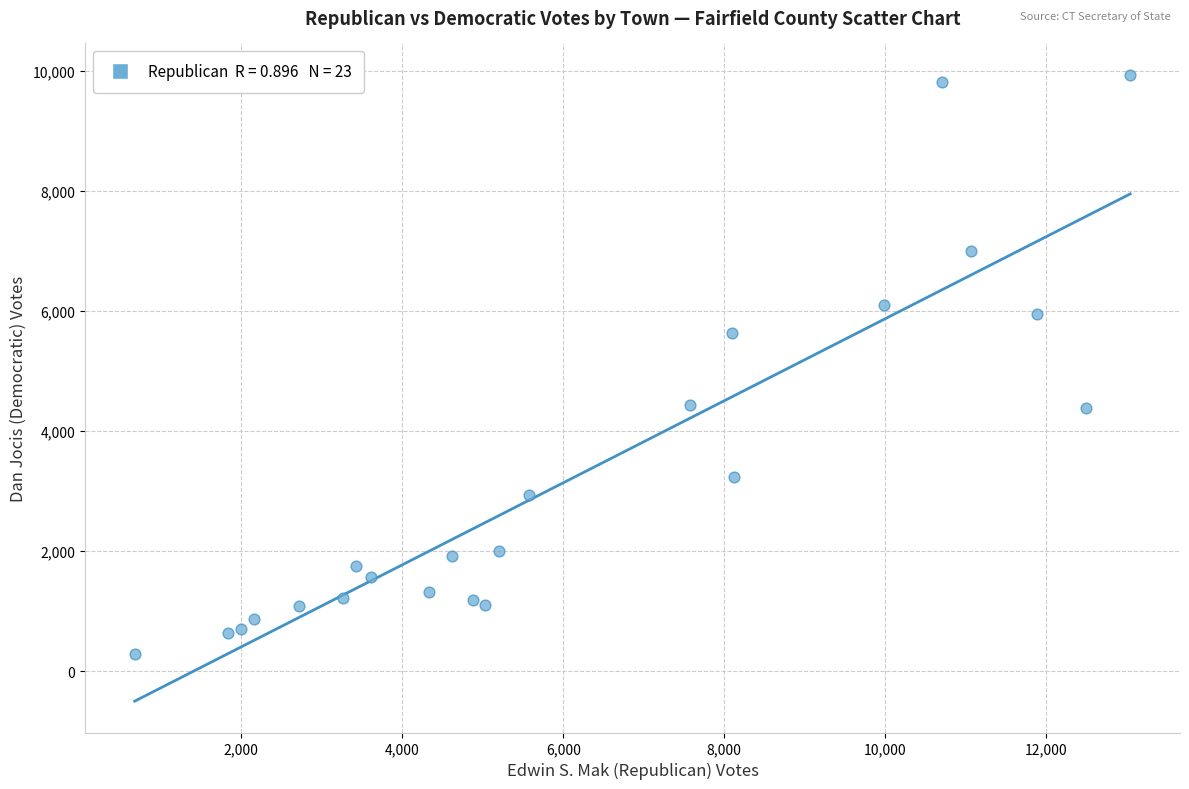

What is the range of X values (max minus min)?

12373